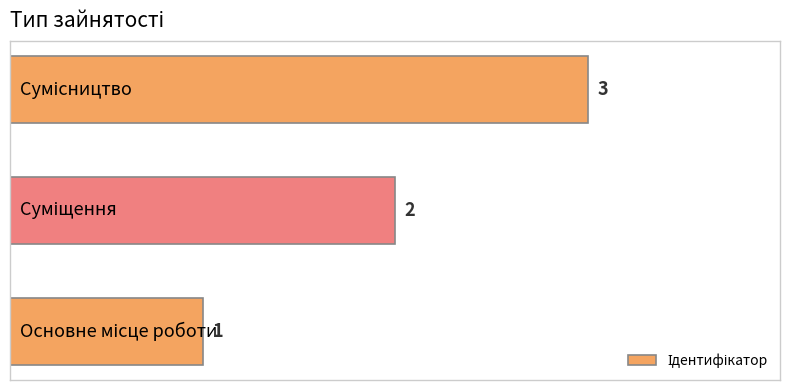

Count the values in the range 1 to 3.

3